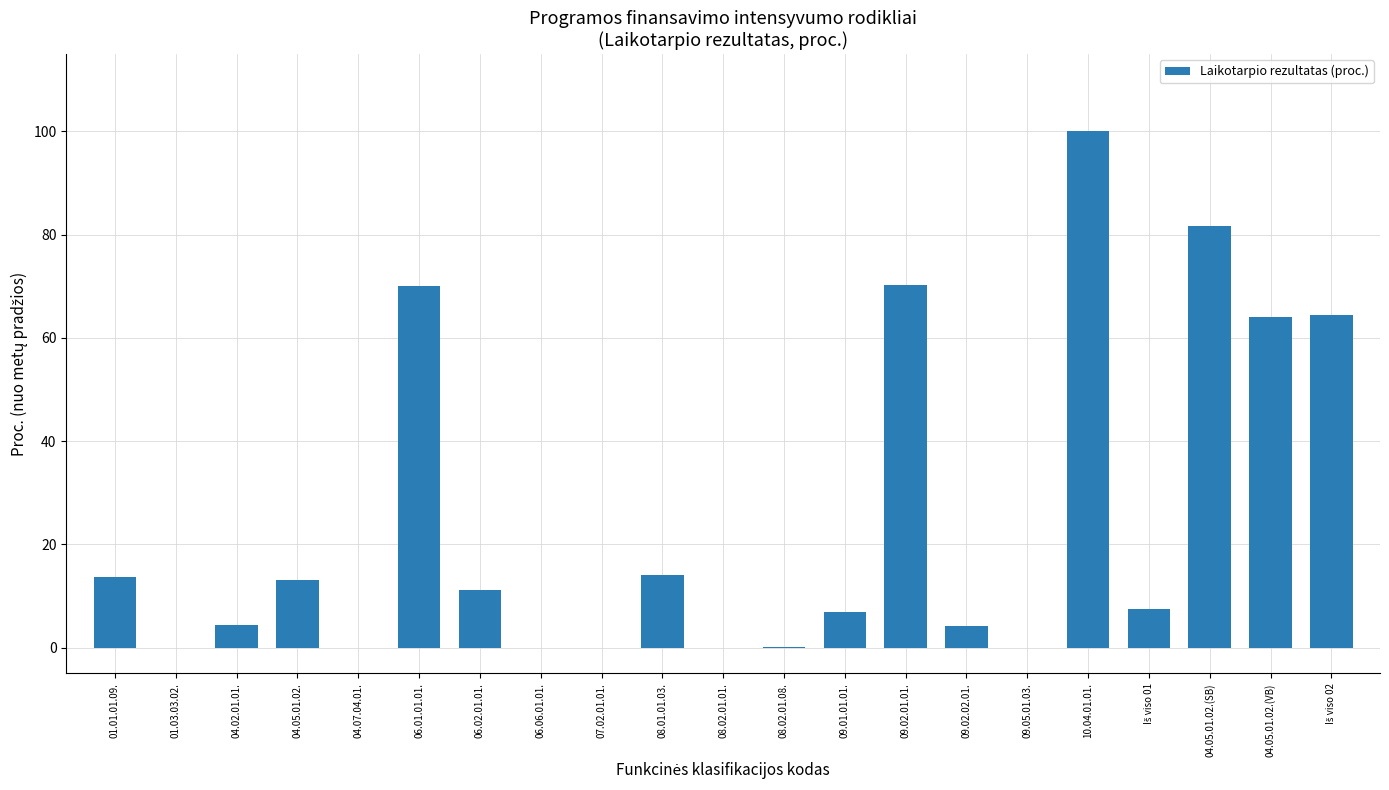

Is it true that the value at 01.03.03.02. is 0.0?

True